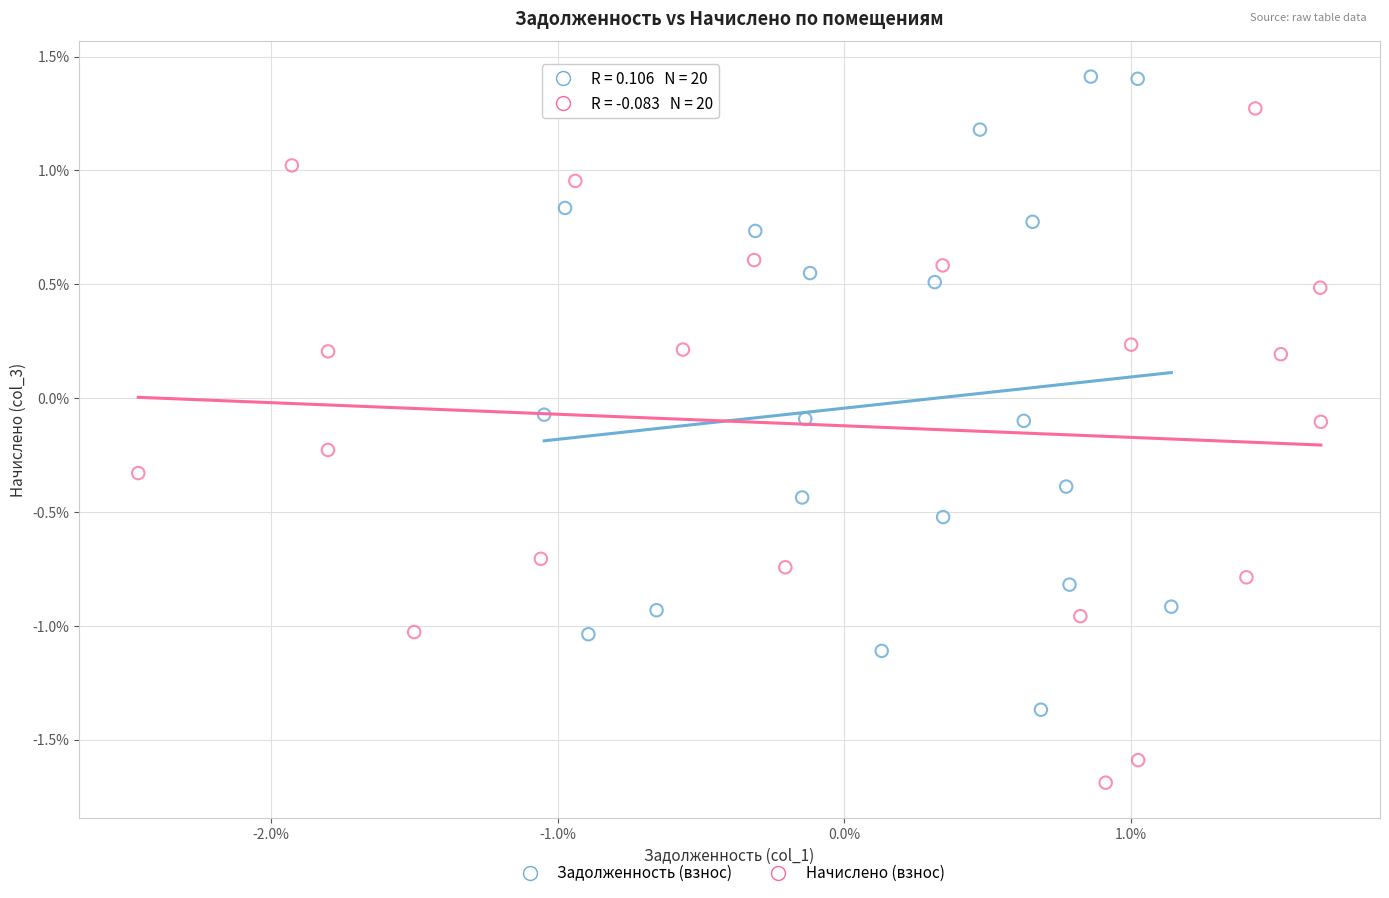

Which series contains the lowest Y value?

Начислено (взнос)